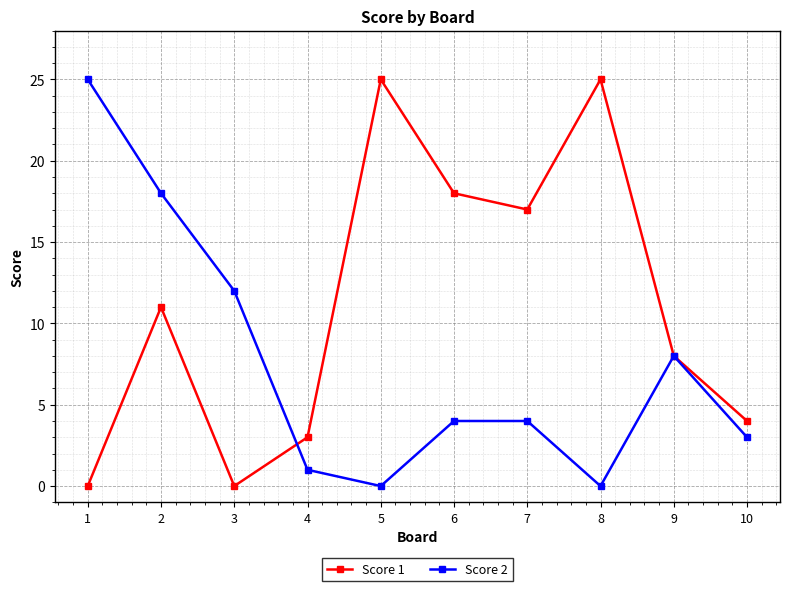

Which series changed the most between 3 and 8?

Score 1